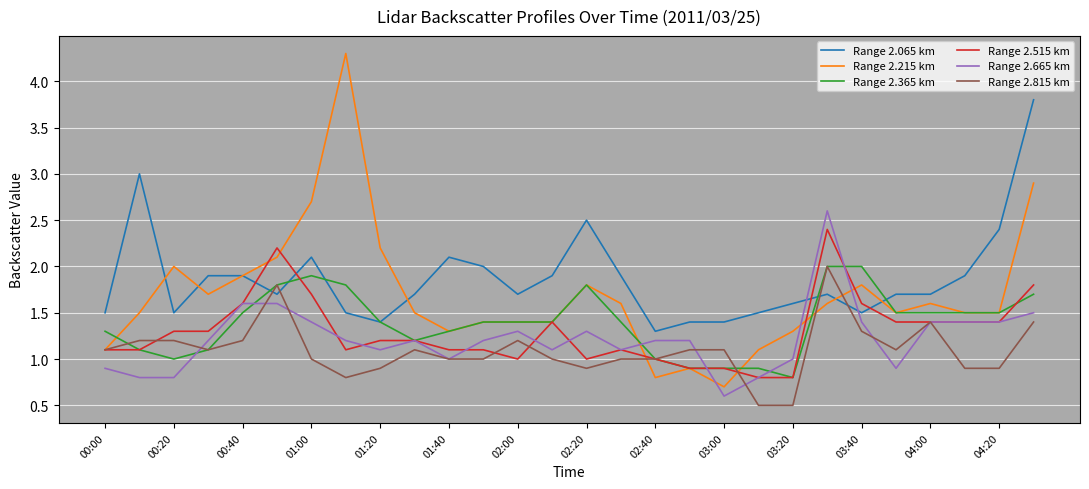

Which series has the widest spread of values?

Range 2.215 km